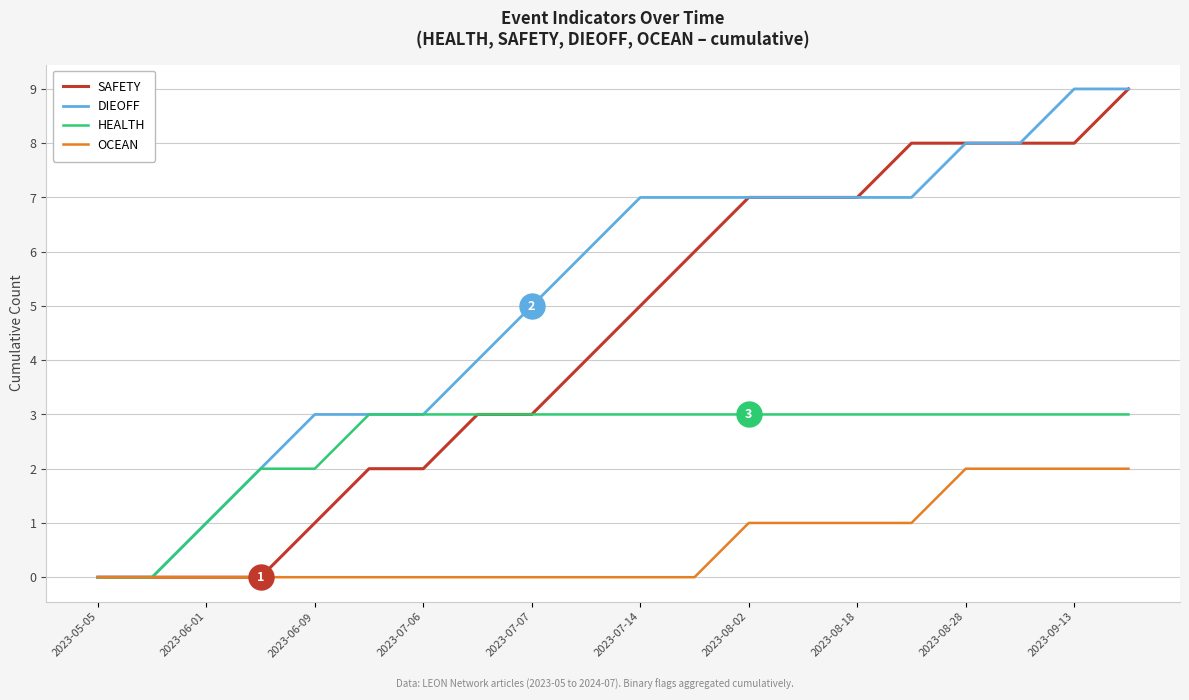

Rank the series by their average value, from lowest to highest.

OCEAN, HEALTH, SAFETY, DIEOFF